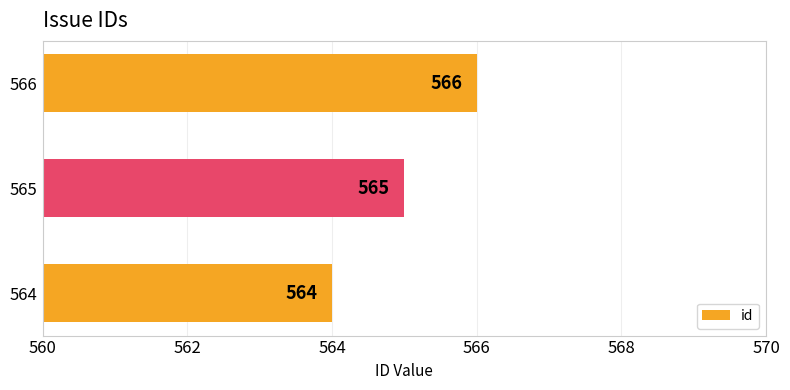

How many values are between 564 and 566?

3